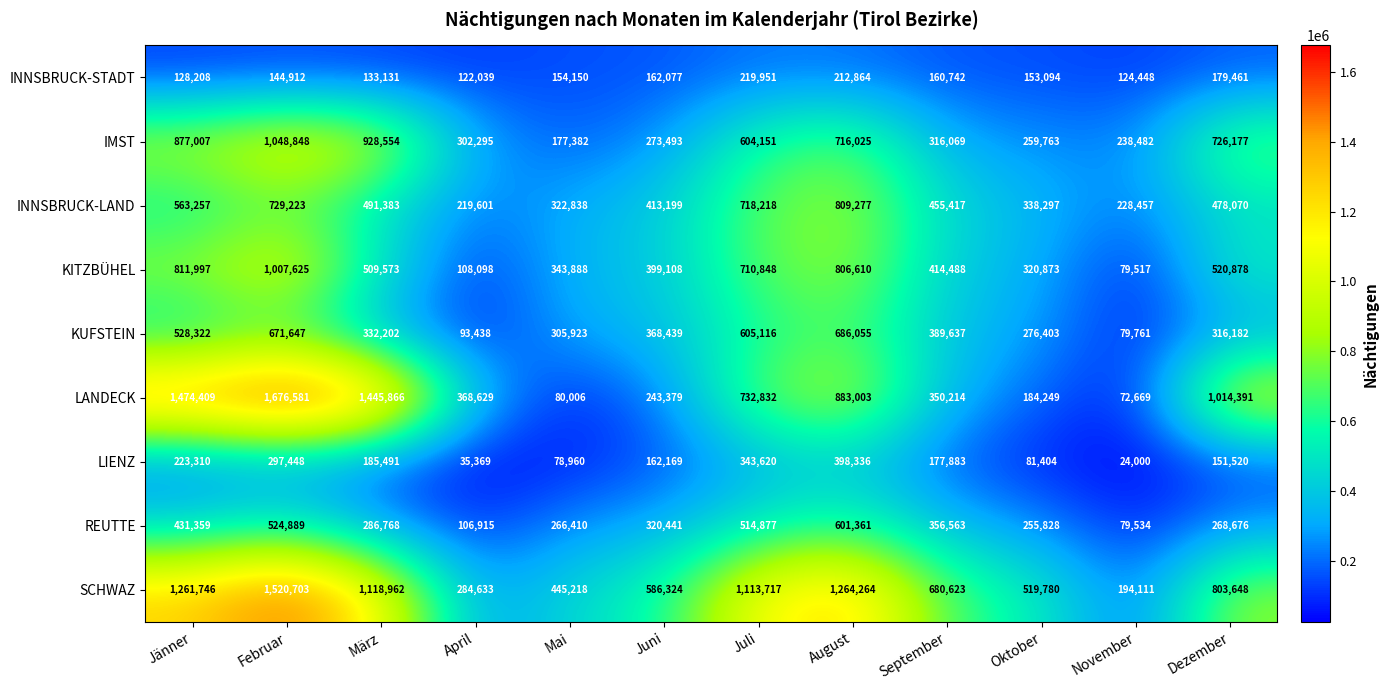

The value of KITZBÜHEL at September is 232675. True or false?

False